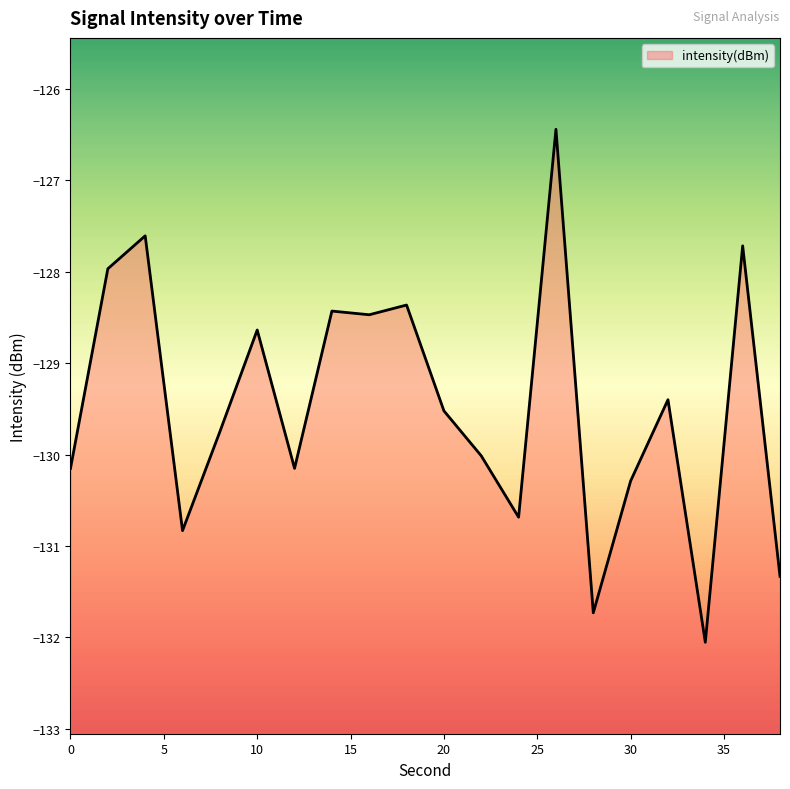

What is the value of the 7th point from the left?

-130.2